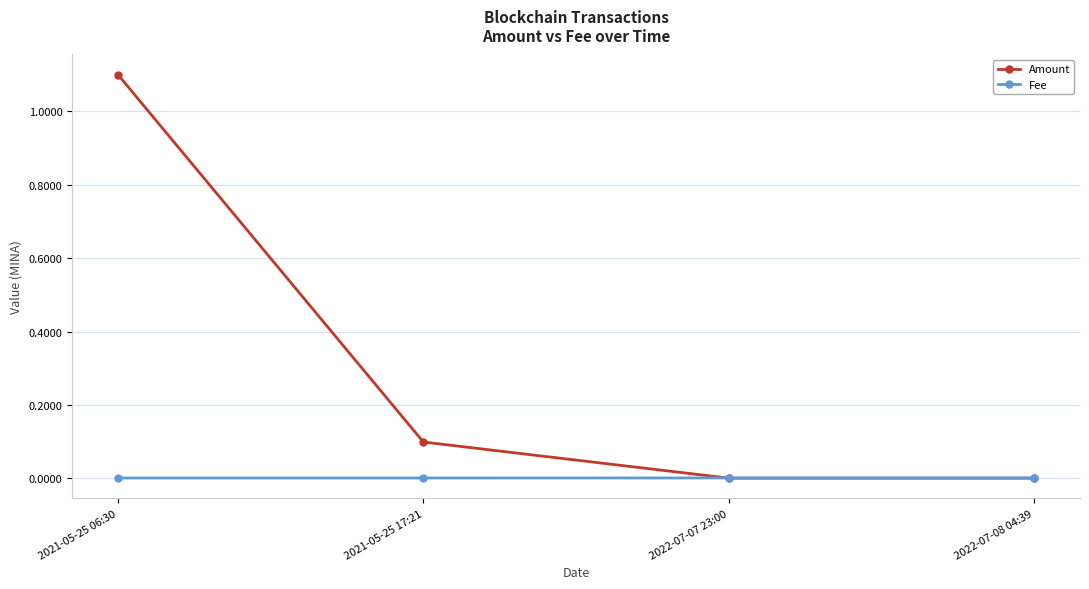

What is the difference between the highest and lowest values at 2021-05-25 06:30?

1.1